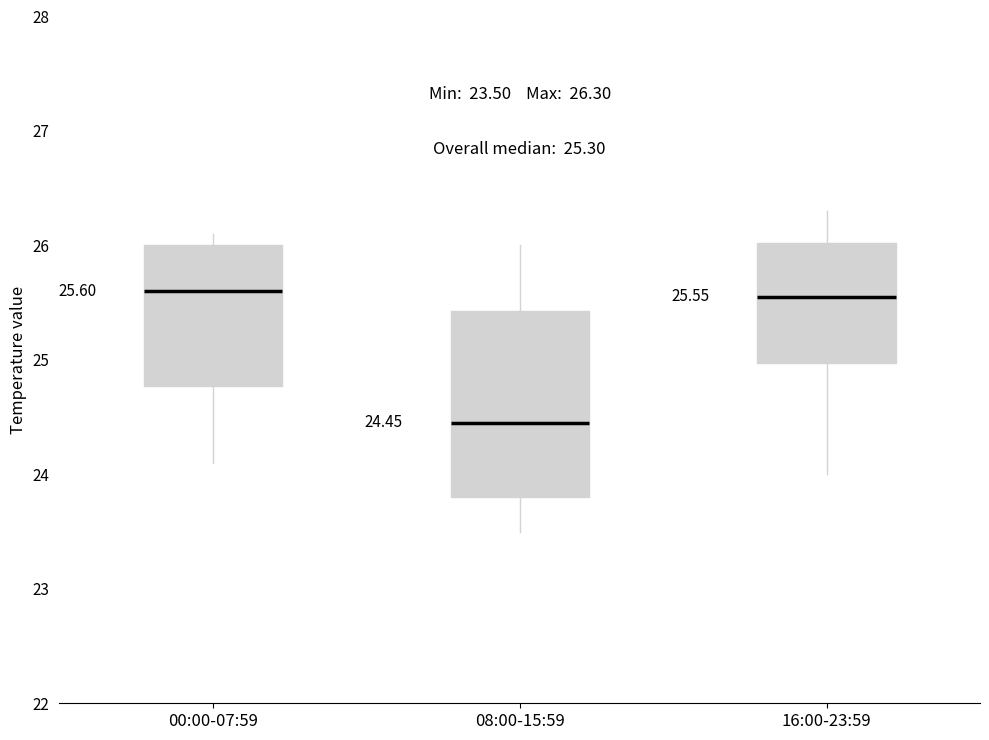

Comparing the boxes themselves (not the whiskers), which one is the tallest?

08:00-15:59